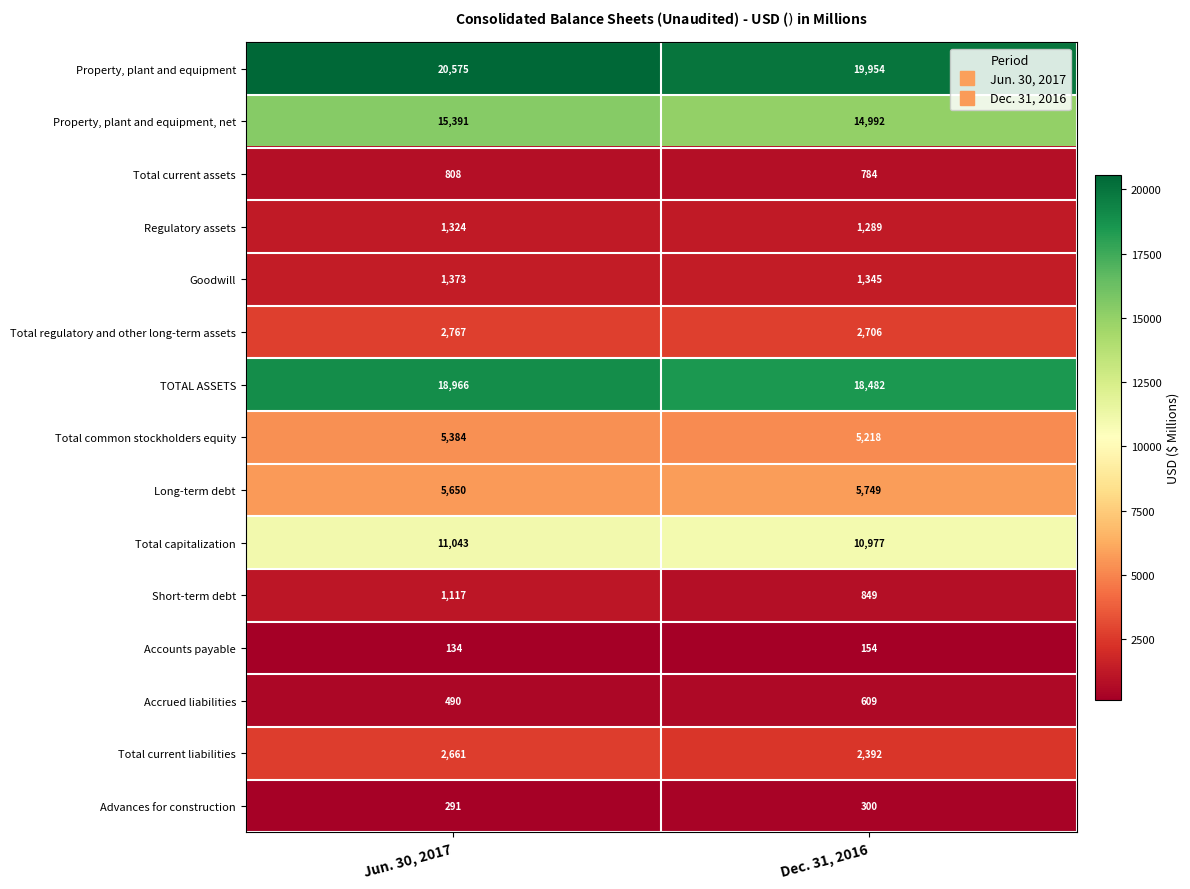

Reading left to right, list all the values displayed in this chart.

Property, plant and equipment: 20575	19954
Property, plant and equipment, net: 15391	14992
Total current assets: 808	784
Regulatory assets: 1324	1289
Goodwill: 1373	1345
Total regulatory and other long-term assets: 2767	2706
TOTAL ASSETS: 18966	18482
Total common stockholders equity: 5384	5218
Long-term debt: 5650	5749
Total capitalization: 11043	10977
Short-term debt: 1117	849
Accounts payable: 134	154
Accrued liabilities: 490	609
Total current liabilities: 2661	2392
Advances for construction: 291	300